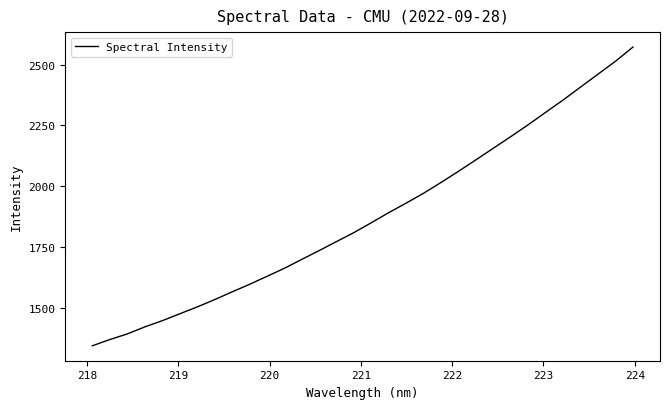

What is the difference between the maximum and minimum values?

1229.2